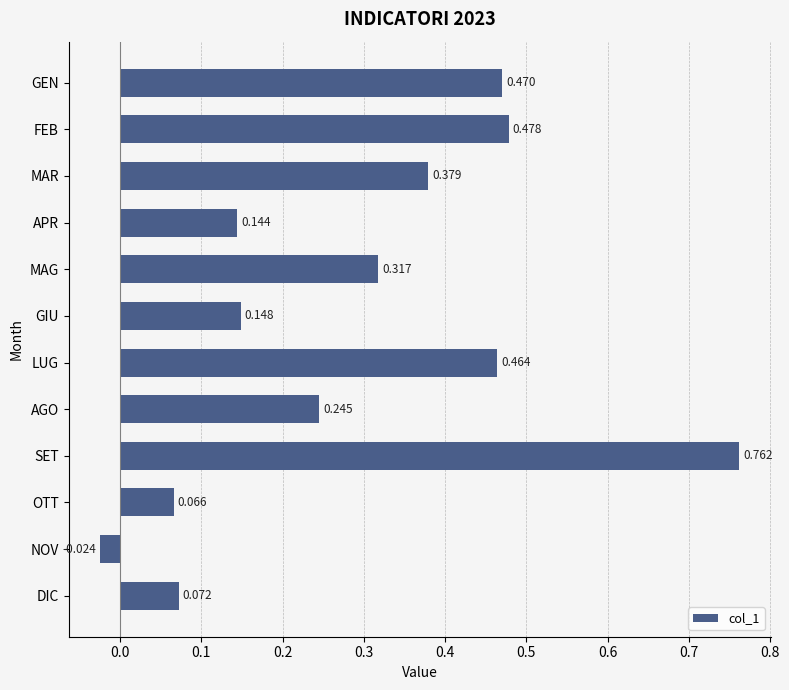

What is the sum of all values?

3.5